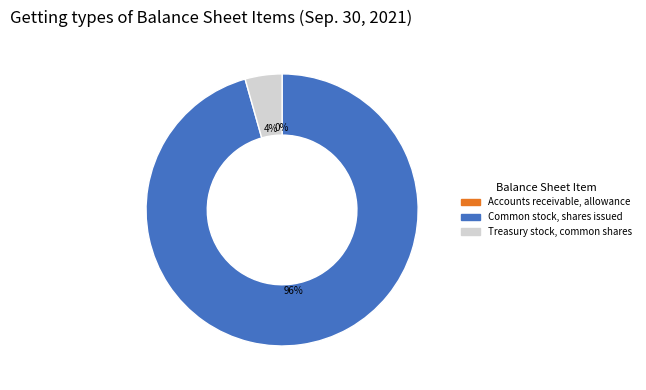

What is the largest slice in the pie chart?

Common stock, shares issued